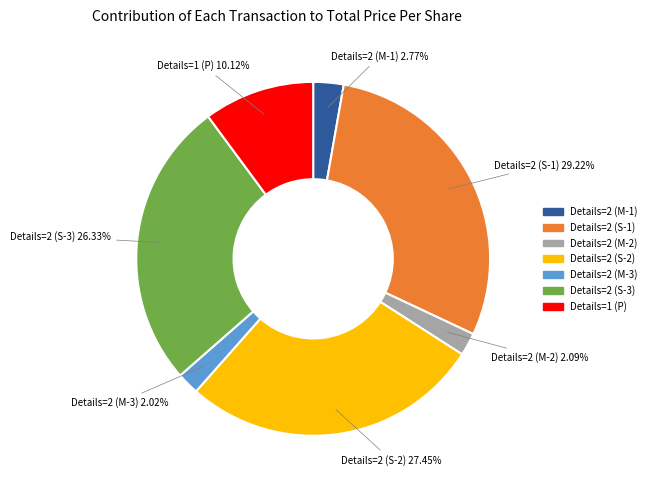

Does any single category account for the majority?

No